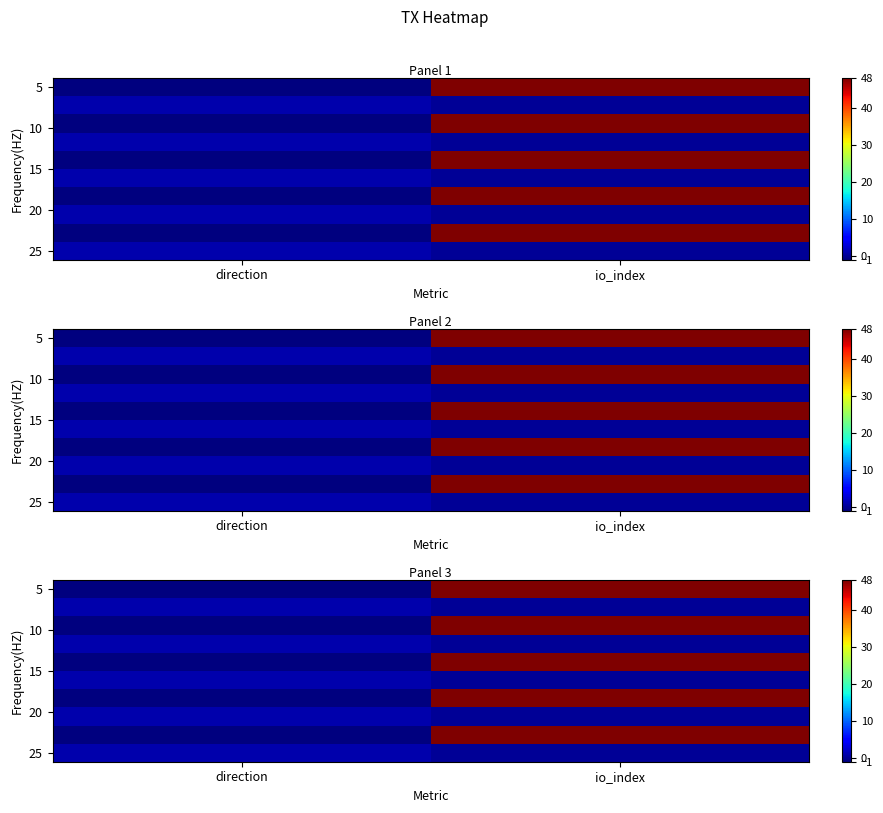

At which category is the sum across all series the highest?

io_index